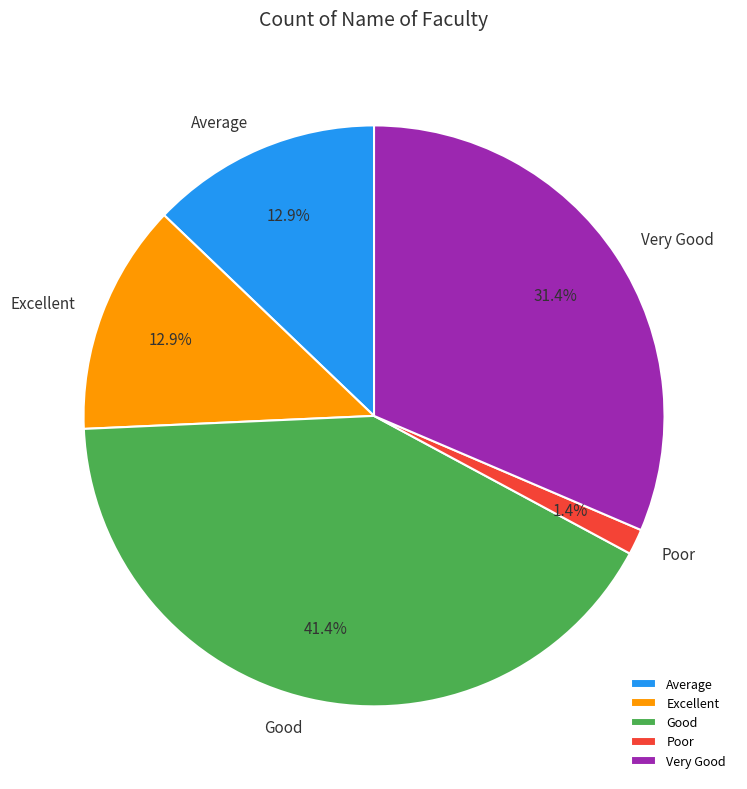

How many slices are in this pie chart?

5